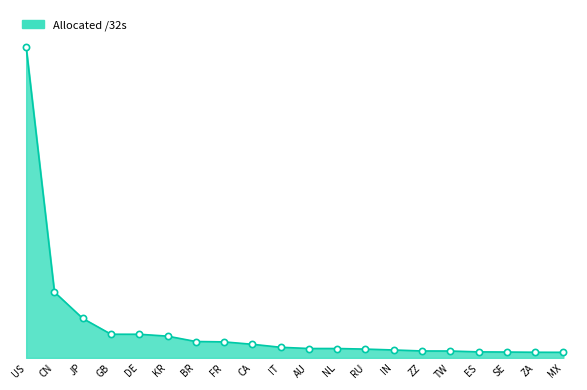

Between CA and US, which is larger?

US